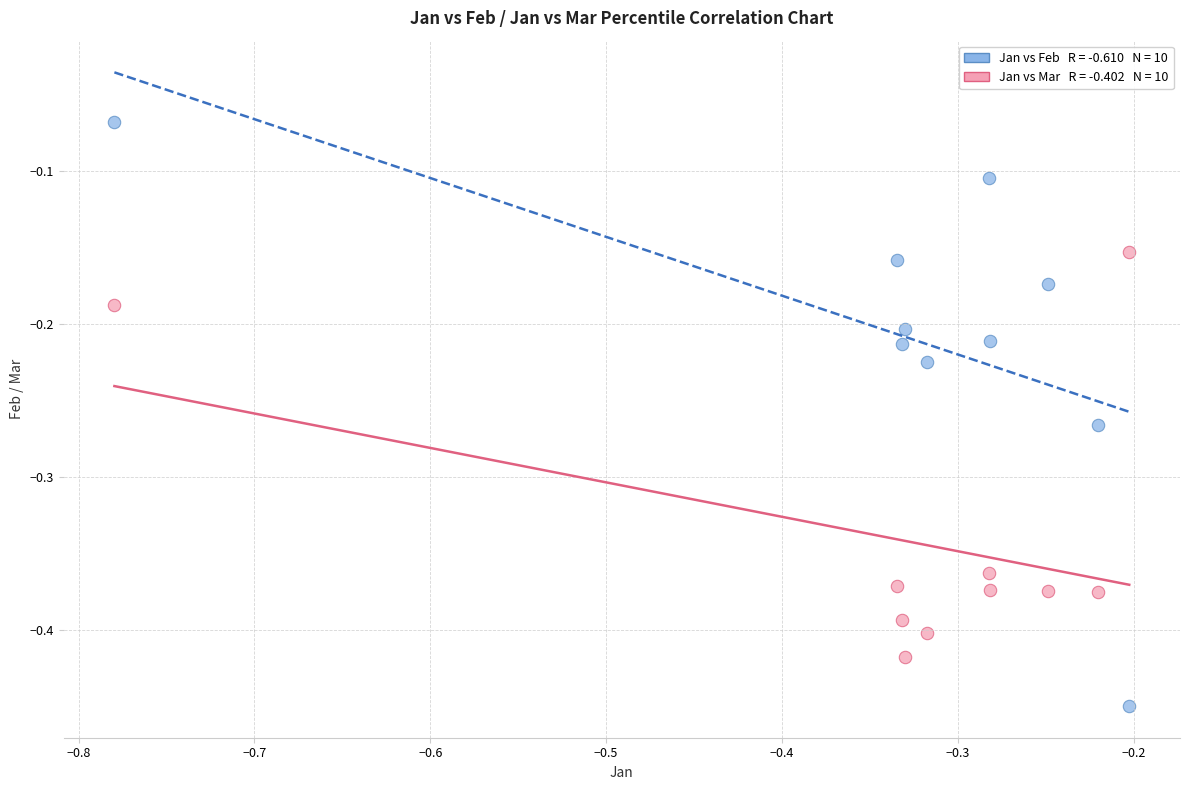

Across all data points, what is the range of Y values (max minus min)?

0.4